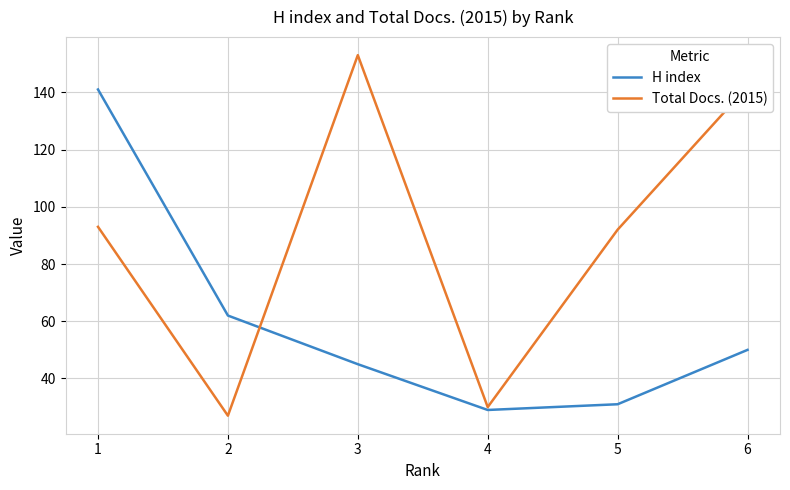

What is the maximum value for H index?

141